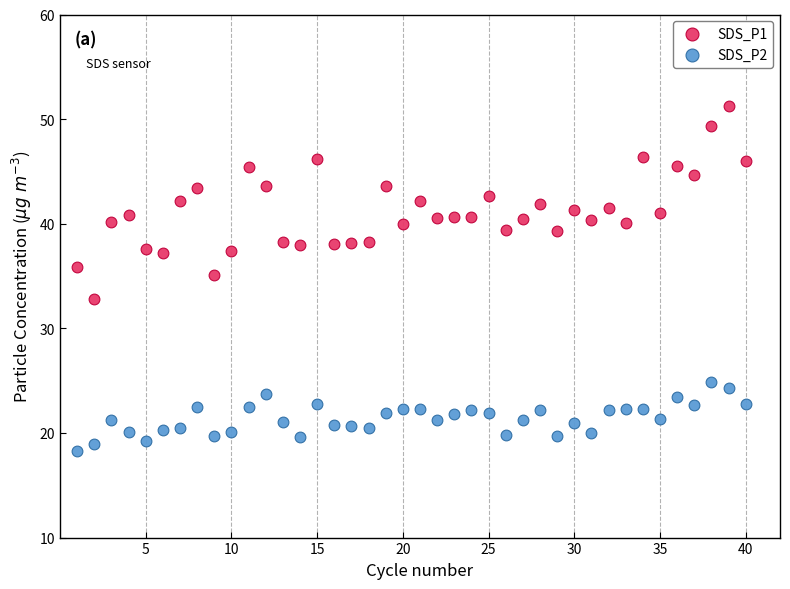

Which series reaches the minimum Y coordinate?

SDS_P2